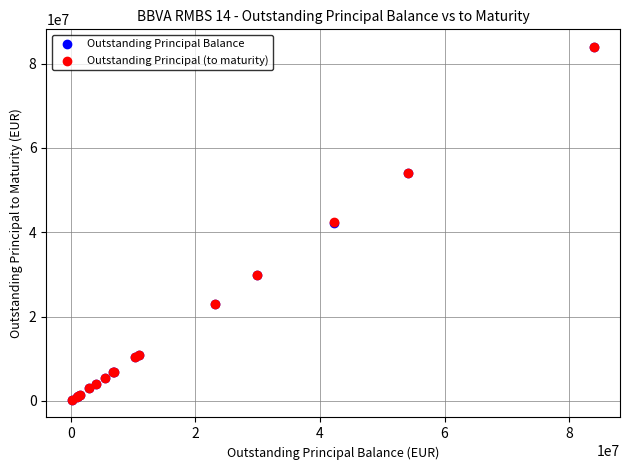

Which series has the widest spread of Y values?

Outstanding Principal (to maturity)